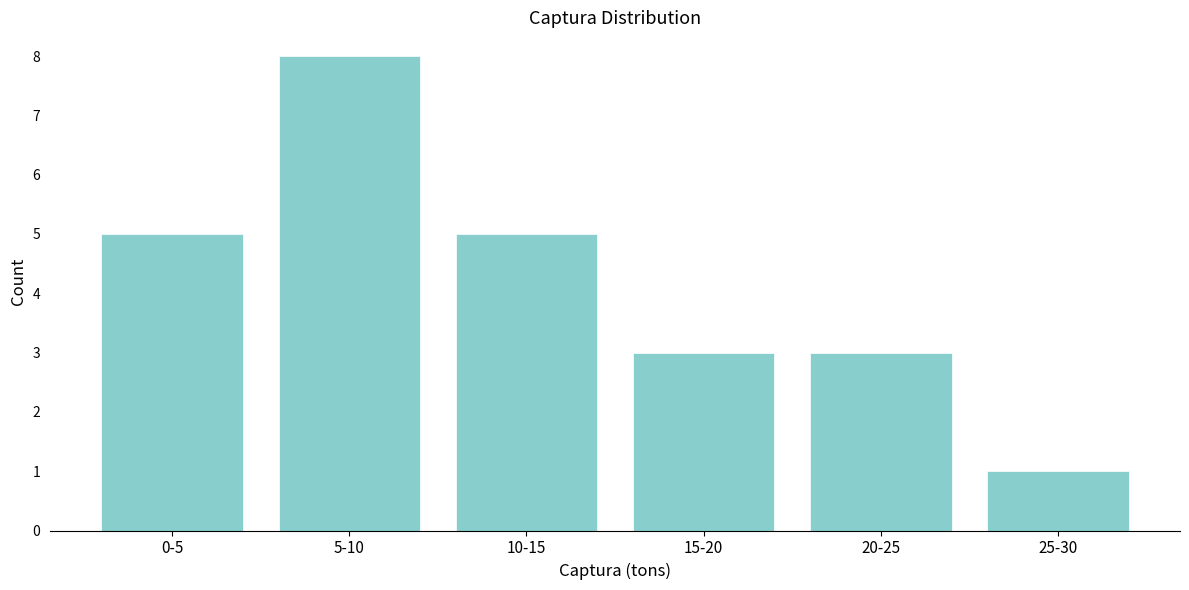

Reading left to right, what are all the values shown in this chart?

0-5=5	5-10=8	10-15=5	15-20=3	20-25=3	25-30=1